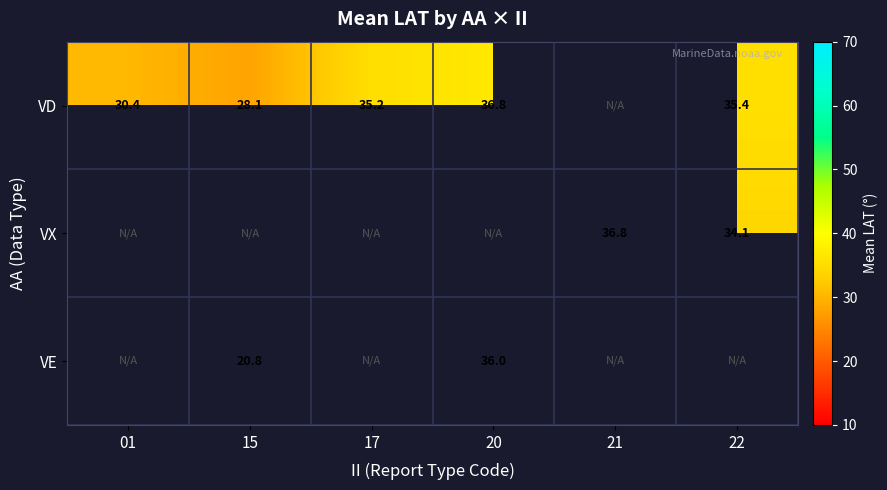

True or false: VD has a value of 35.4 at 22.

True